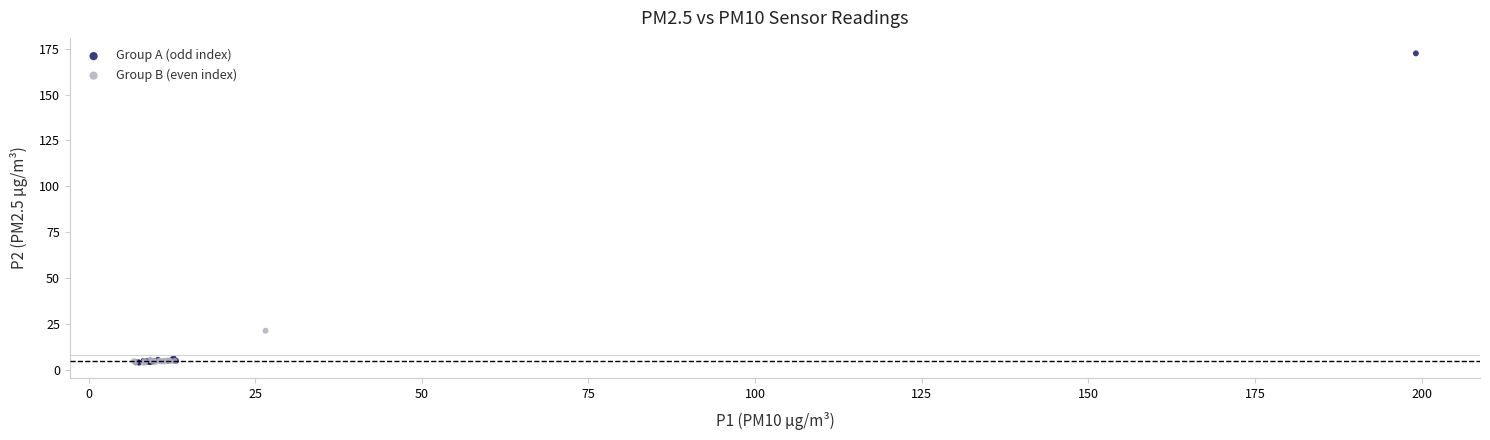

Which series has the widest spread of Y values?

Group A (odd index)